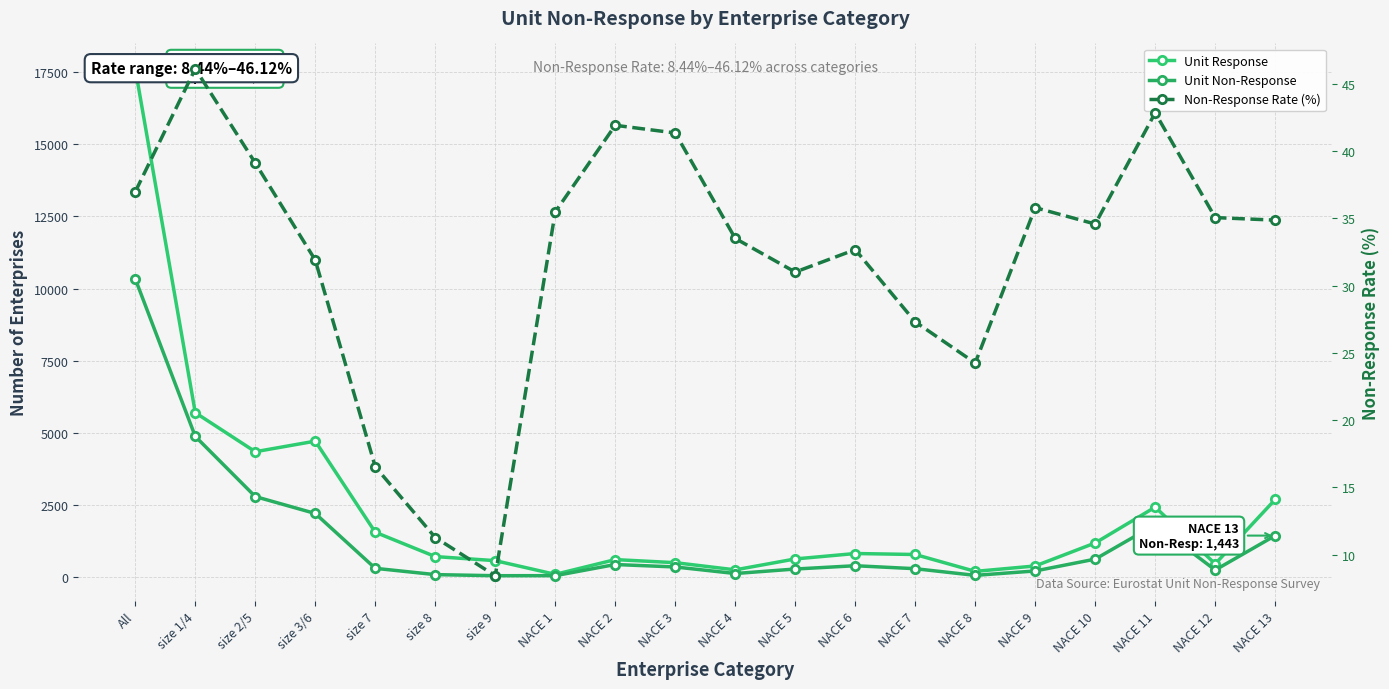

What position from the right is NACE 6?

8